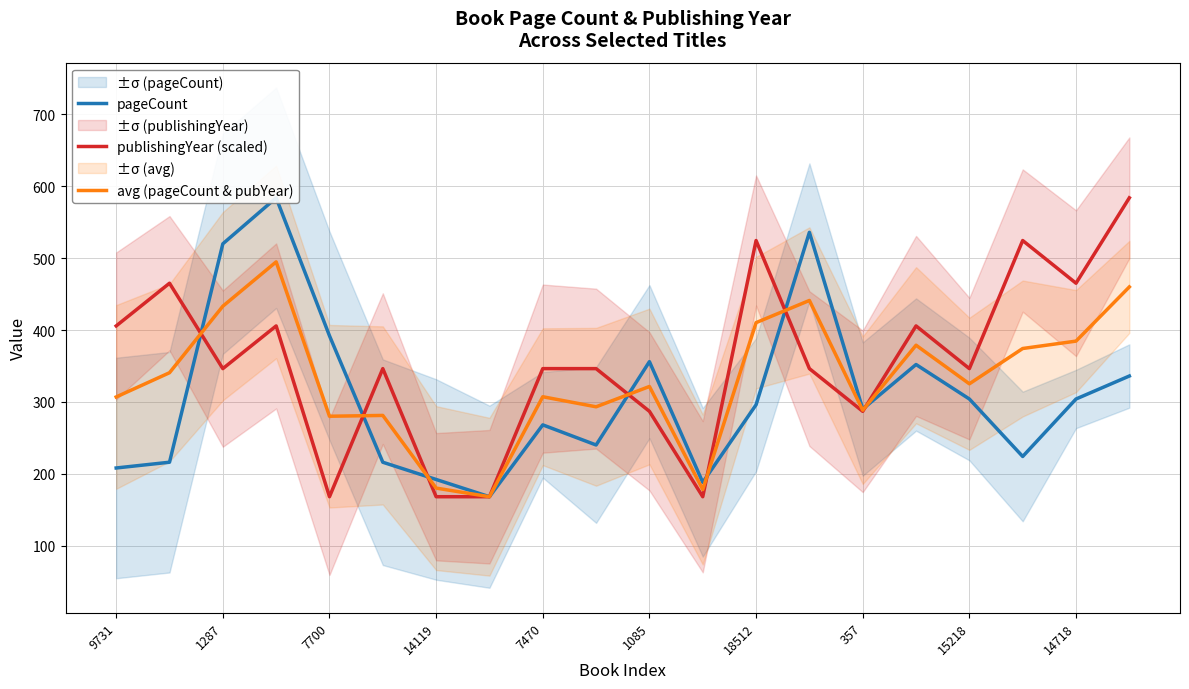

What is the average value of the avg (pageCount & pubYear) series?

332.4